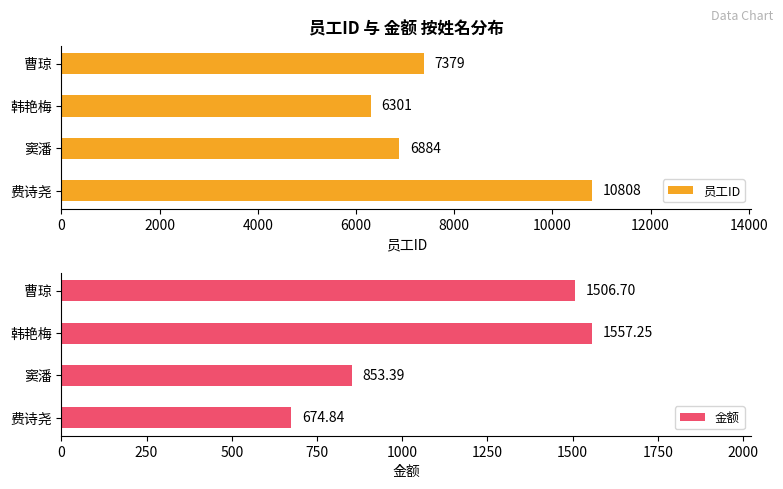

What is the maximum value for 员工ID?

10808